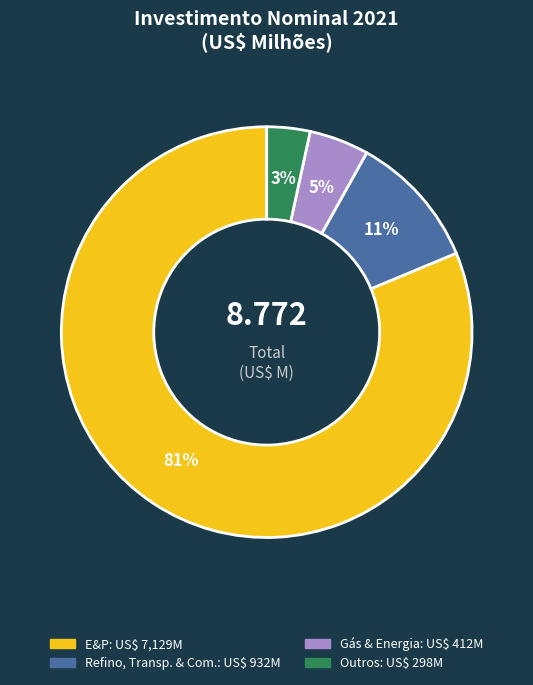

Is there a majority slice in this chart?

Yes